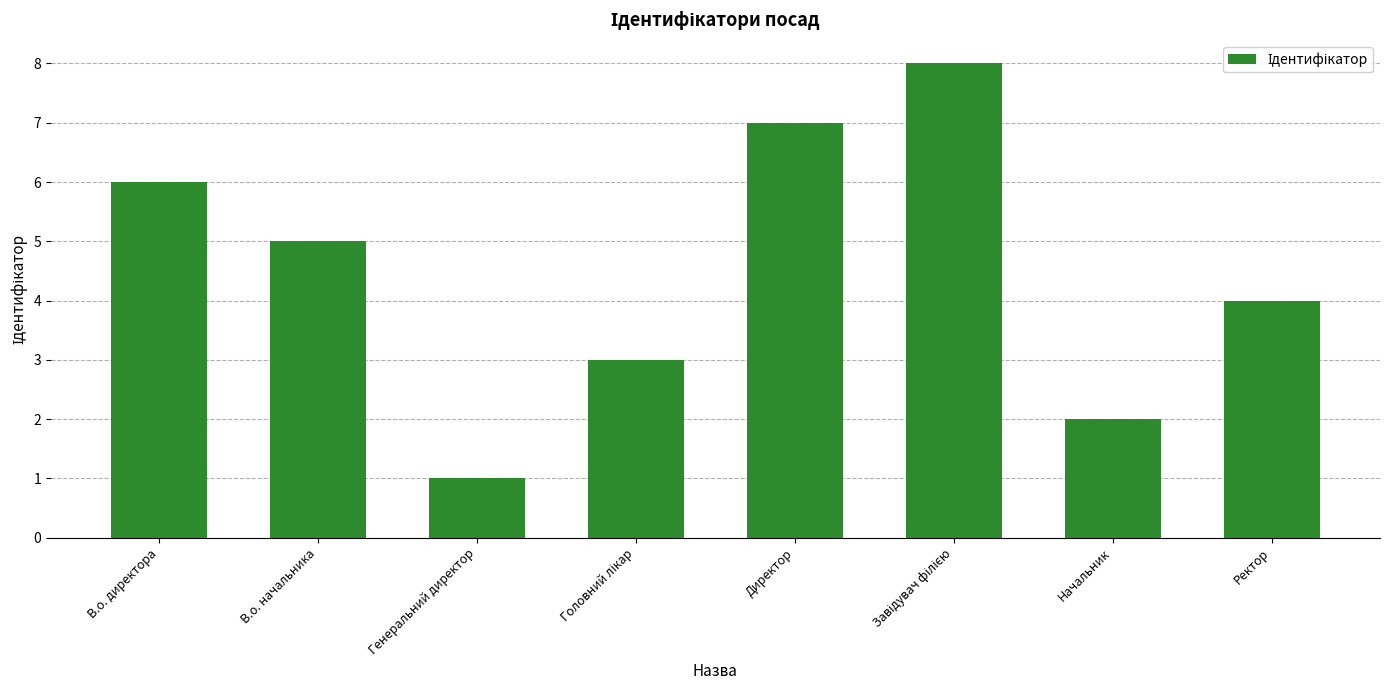

What is the ratio of the value at Генеральний директор to the value at Директор?

0.1